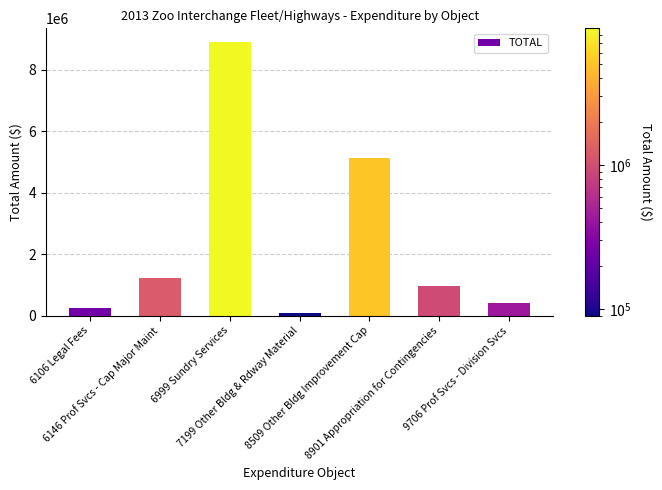

Is it true that the value at 8901 Appropriation for Contingencies is 1239979?

False